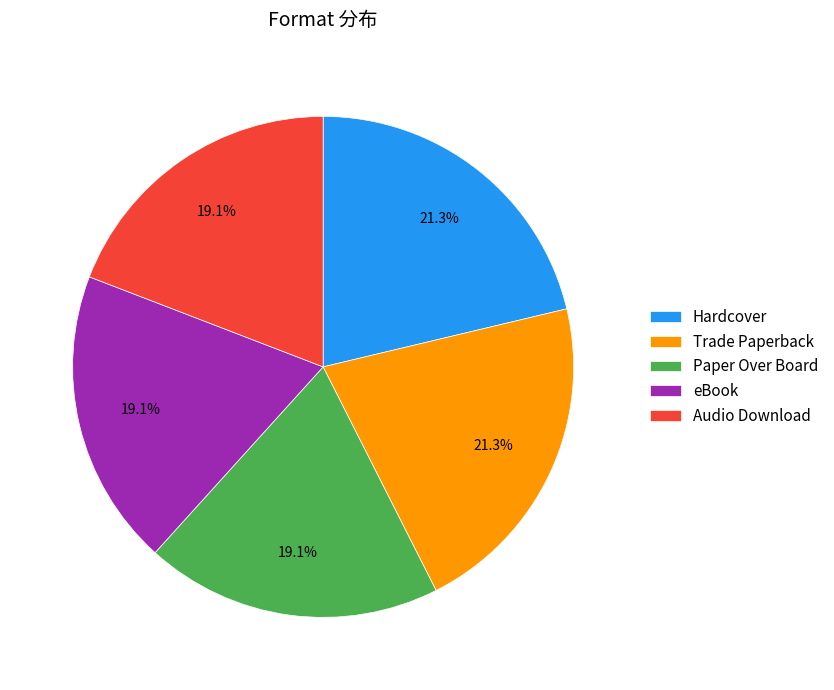

What is the ratio of the value at Hardcover to the value at Audio Download?

1.1